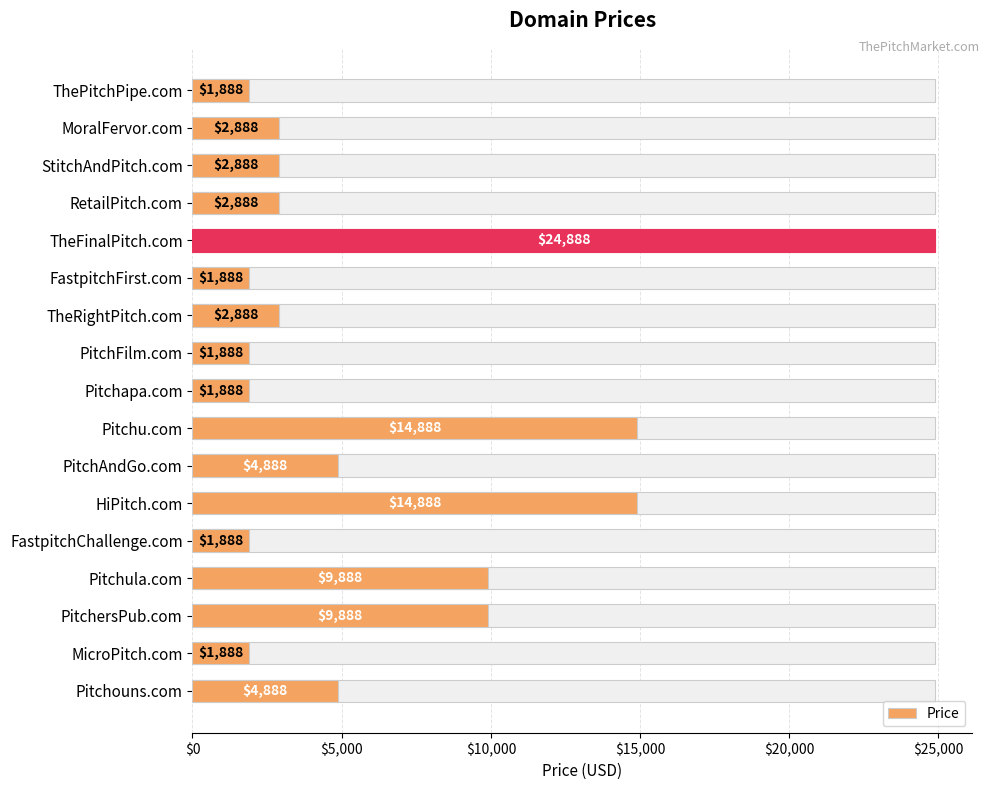

What is the maximum value shown in the chart?

24888